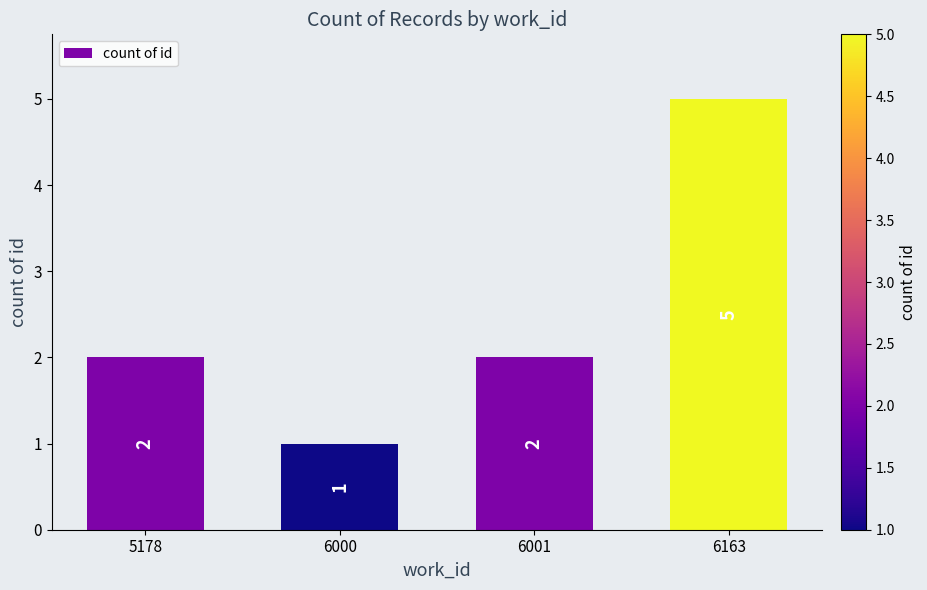

Does the chart contain stacked bars?

No